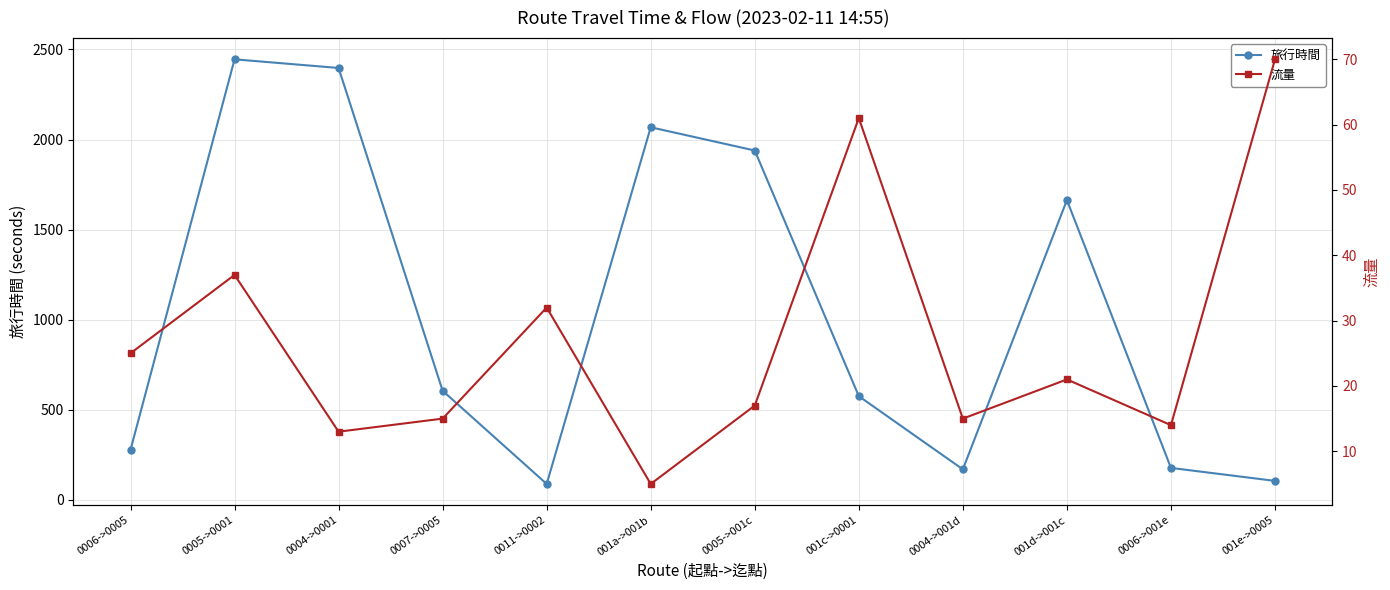

What is the smallest value displayed?

5